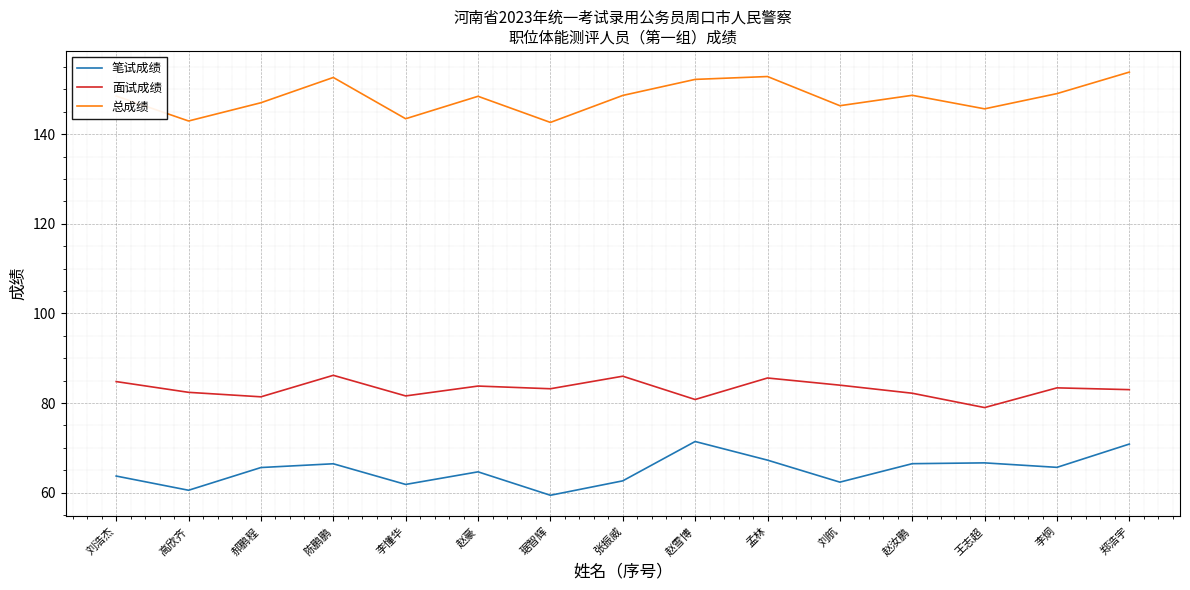

Rank the series at 张振威 from highest to lowest value.

总成绩, 面试成绩, 笔试成绩